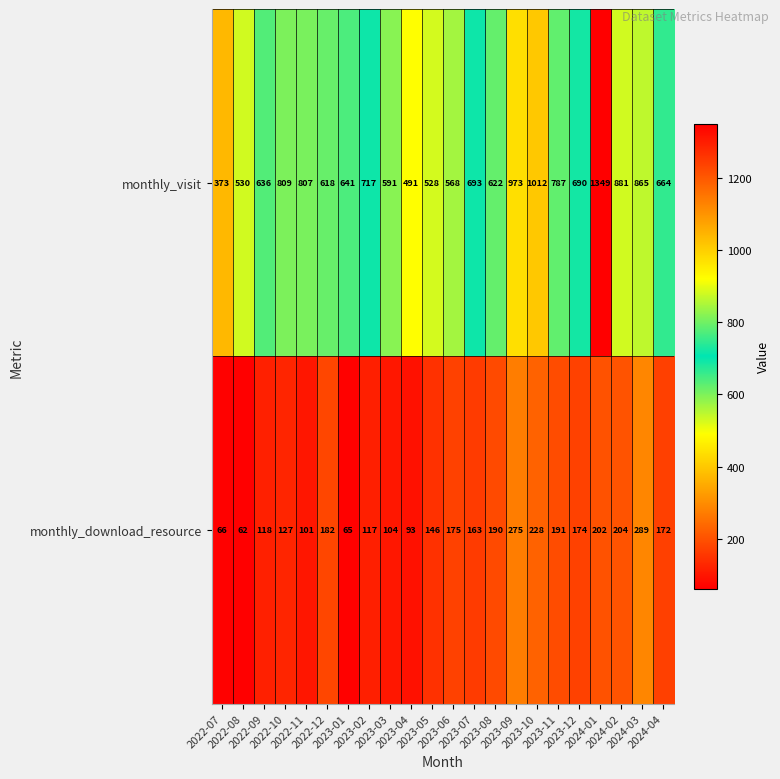

Rank the series by their maximum value, from highest to lowest.

monthly_visit, monthly_download_resource